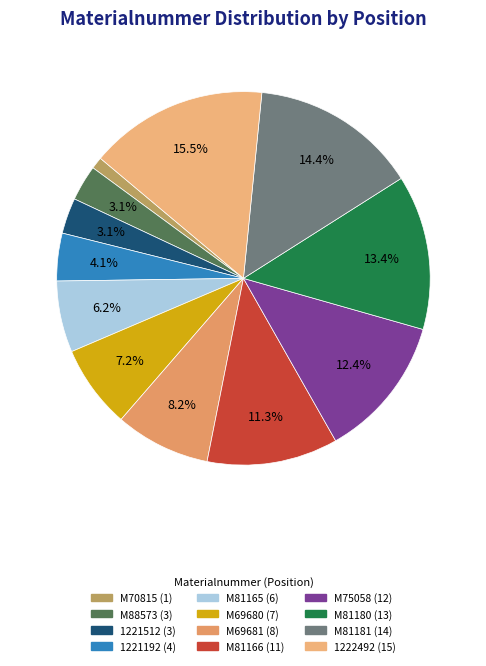

Between 1221512 and M81180, which is larger?

M81180